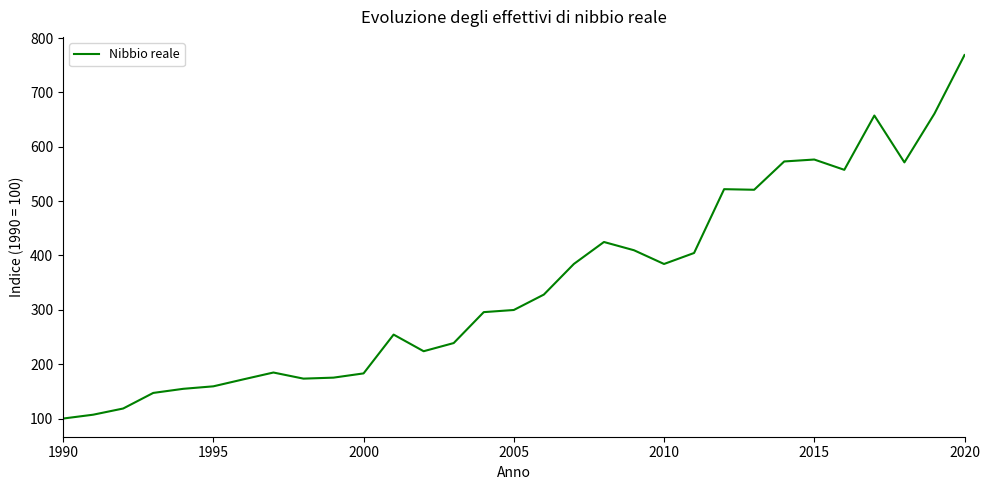

What is the minimum value shown in the chart?

100.0